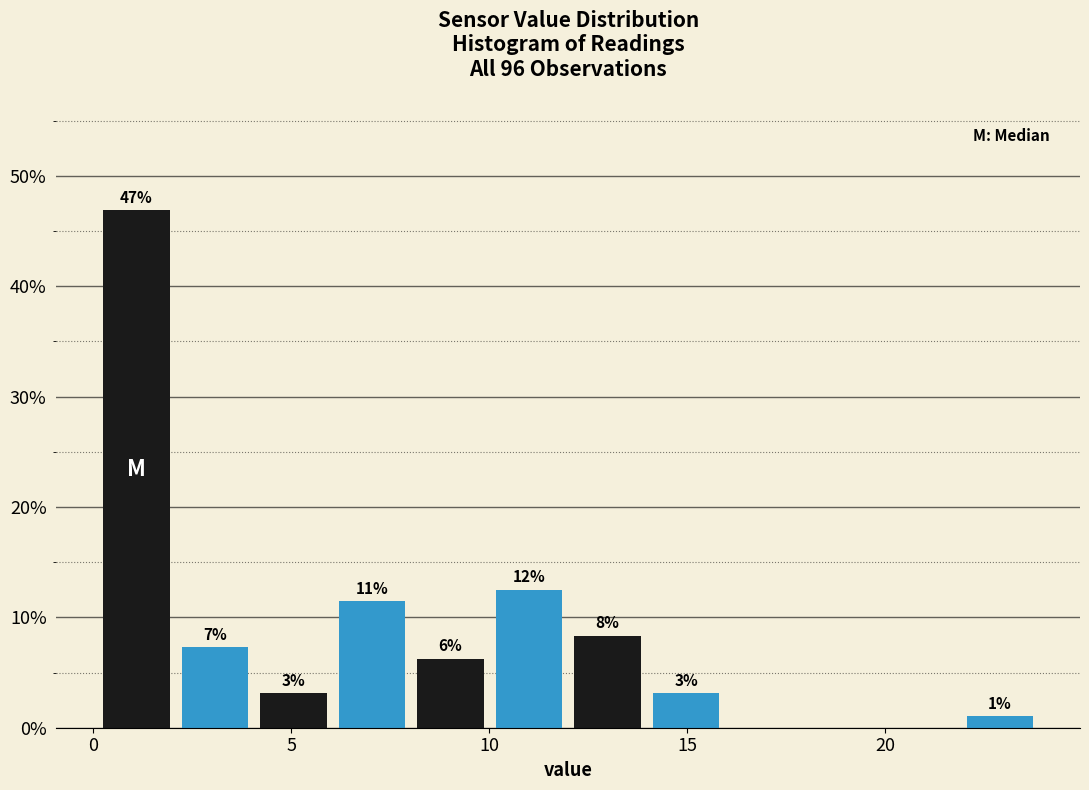

Read against the x-axis, roughly where is the centre of the tallest bar?

1.0